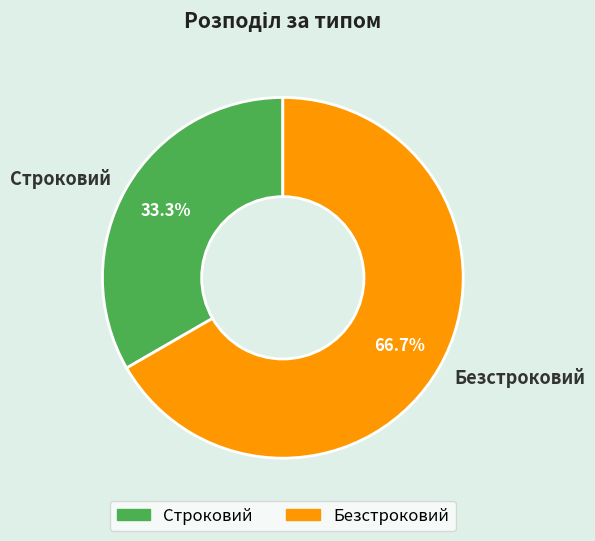

To the nearest percent, what is the difference between the Строковий and Безстроковий slice percentages?

33%